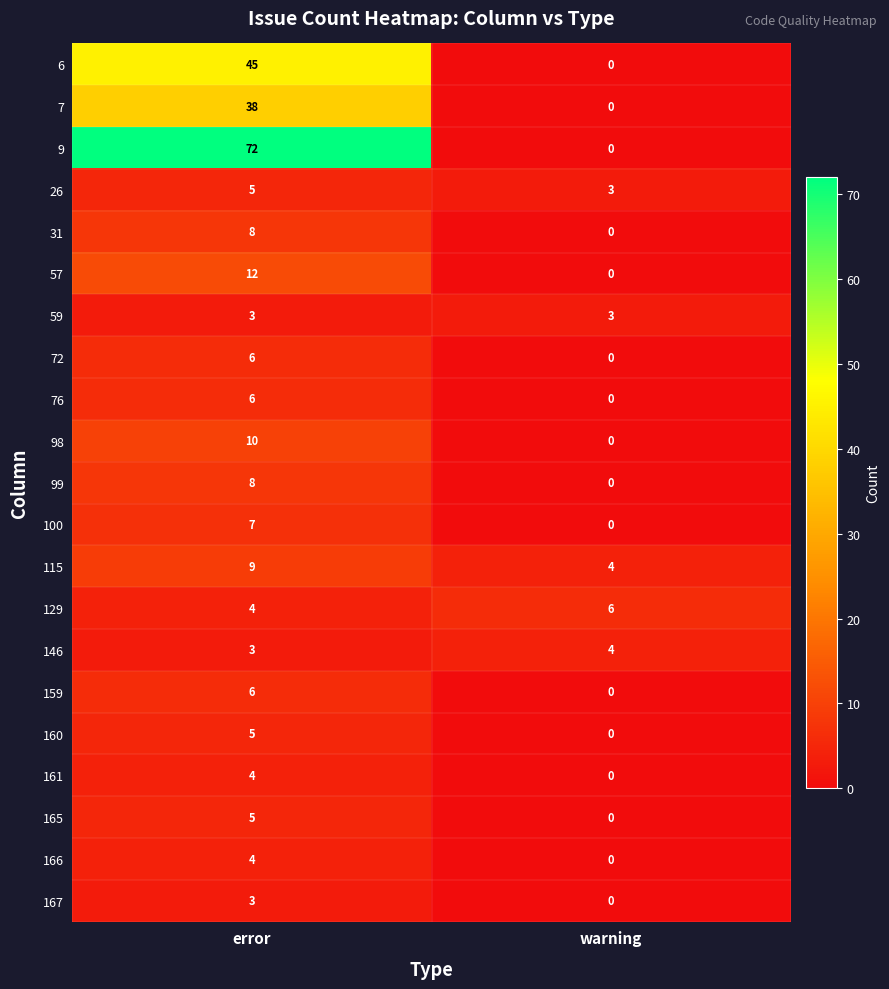

At which category is the sum across all series the highest?

error